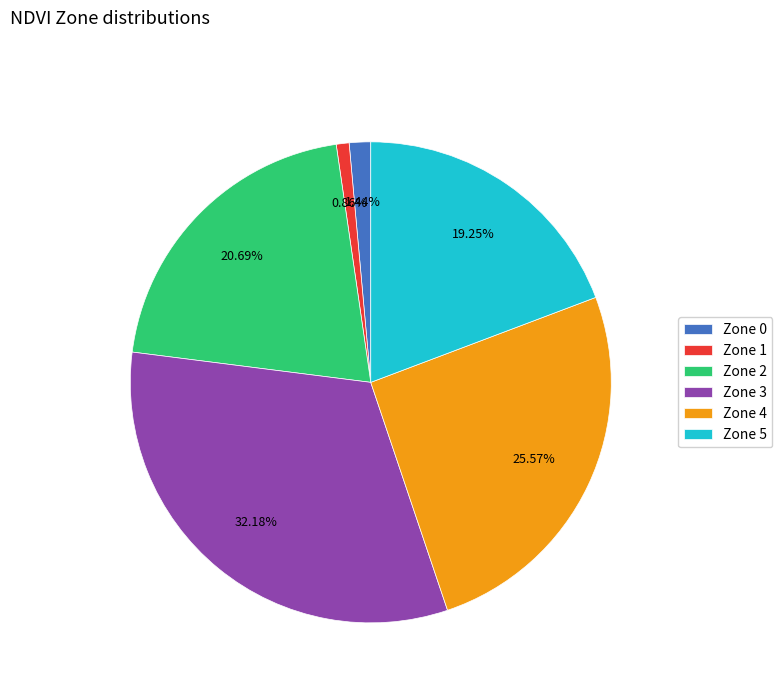

To the nearest percent, what percentage of the pie is Zone 0?

1%